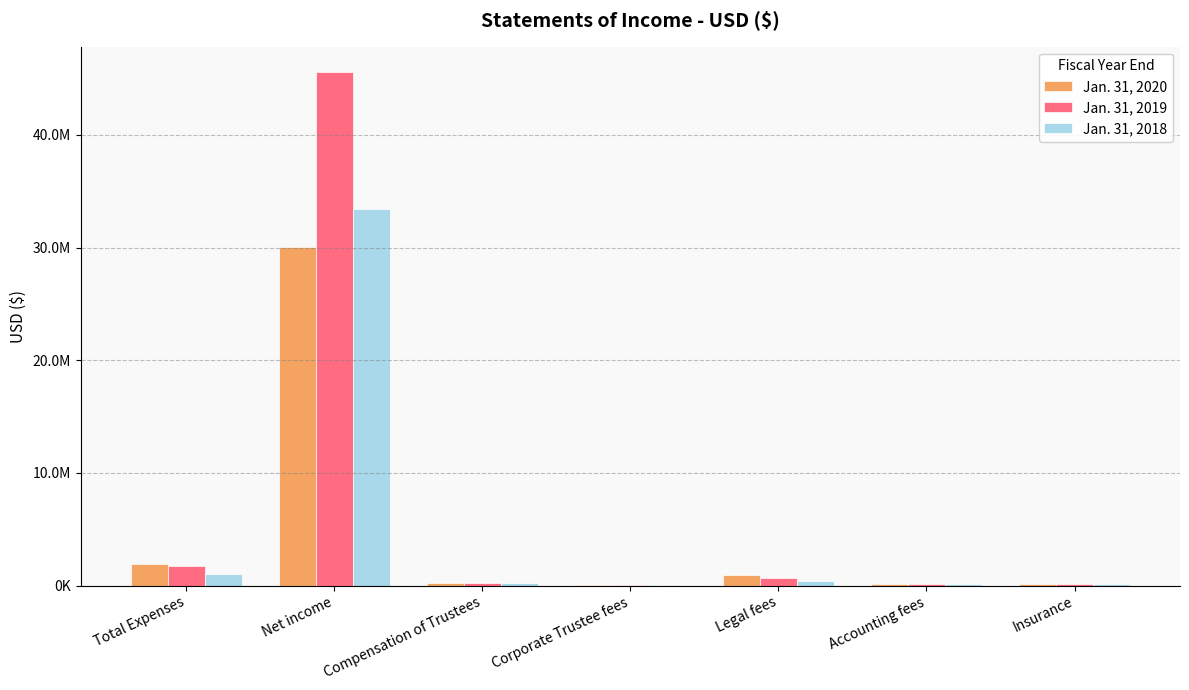

List the labels in order of Jan. 31, 2020 value, smallest first.

Corporate Trustee fees, Insurance, Accounting fees, Compensation of Trustees, Legal fees, Total Expenses, Net income